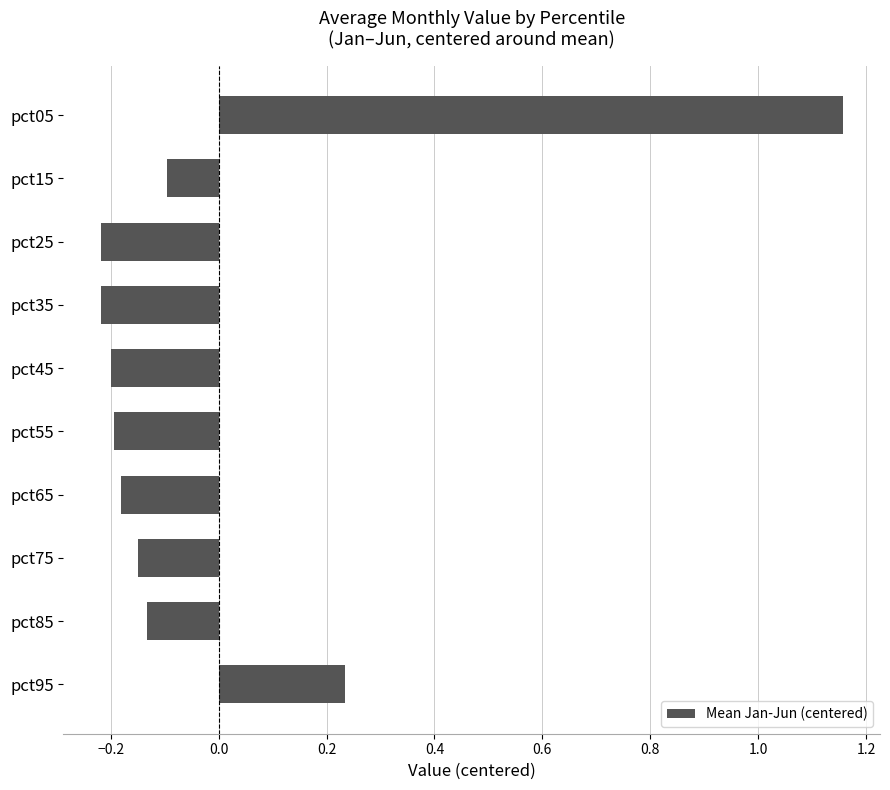

Where is the data nearest to the value 0?

pct15